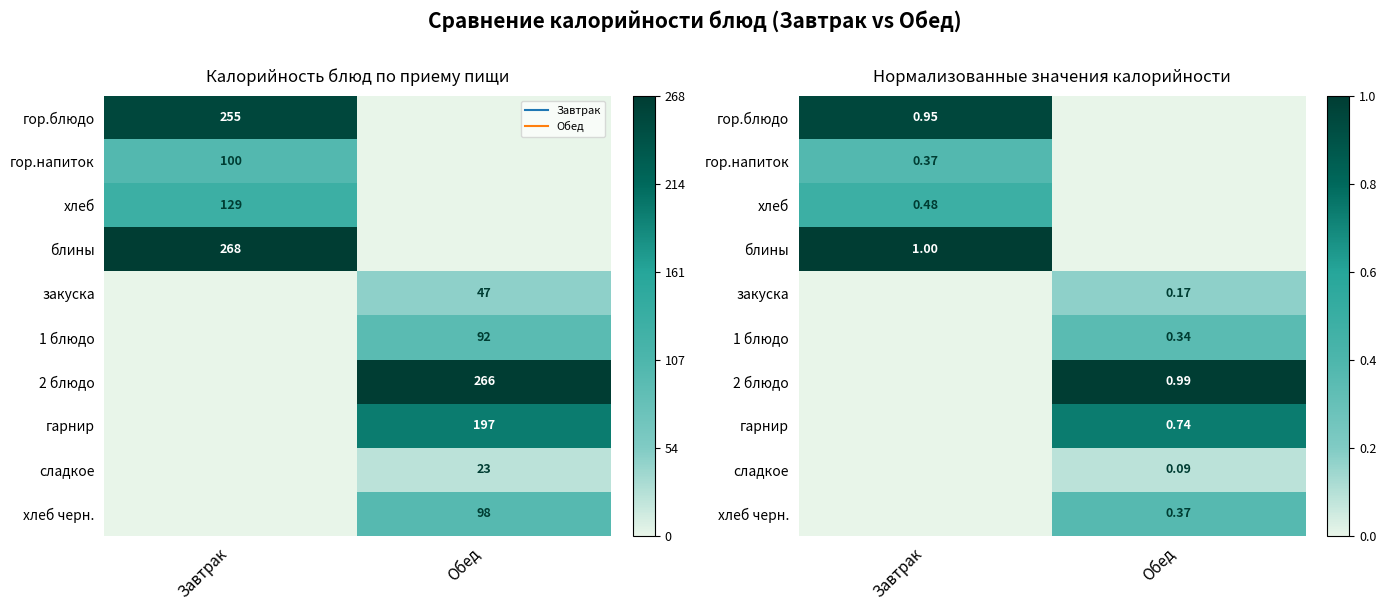

True or false: гарнир has a value of 0.3 at Завтрак.

False